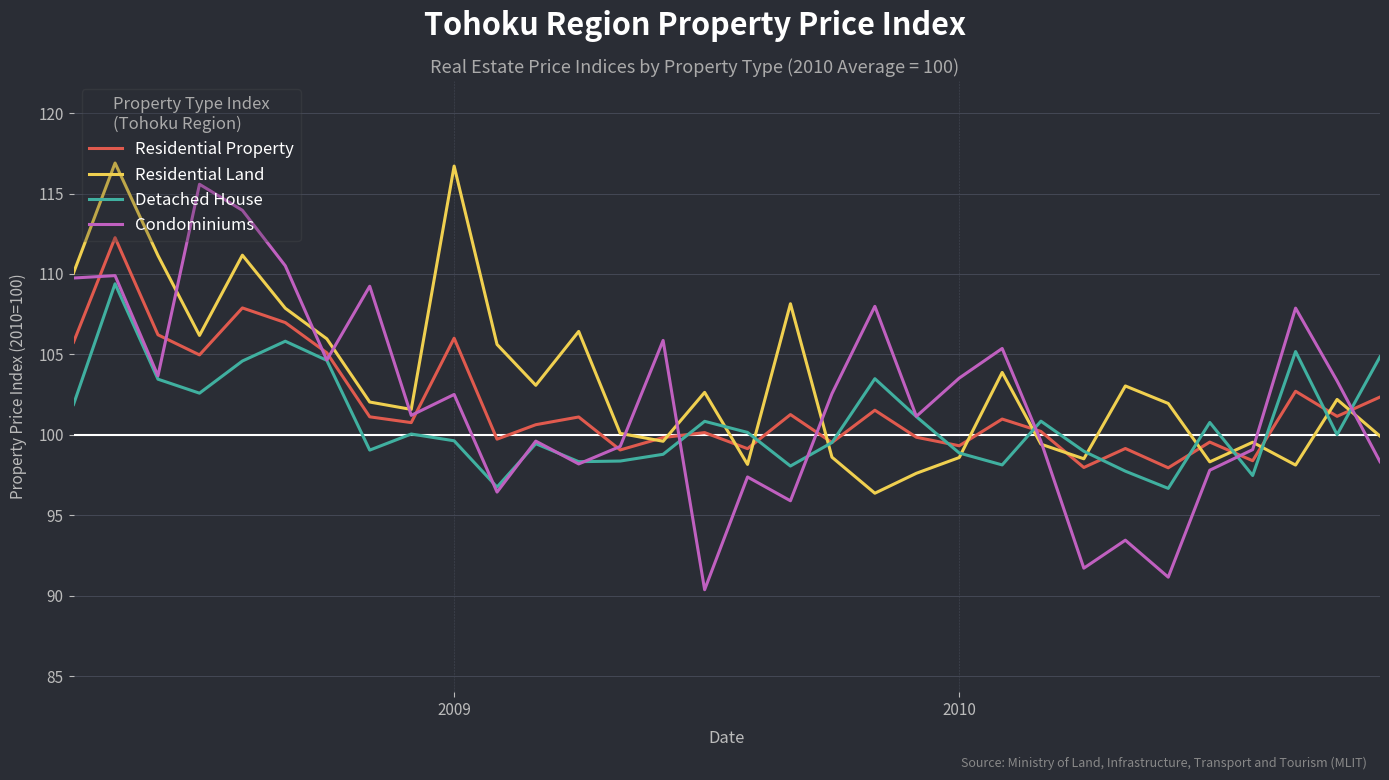

What is the difference between the maximum and second lowest values in the Residential Property series?

14.3